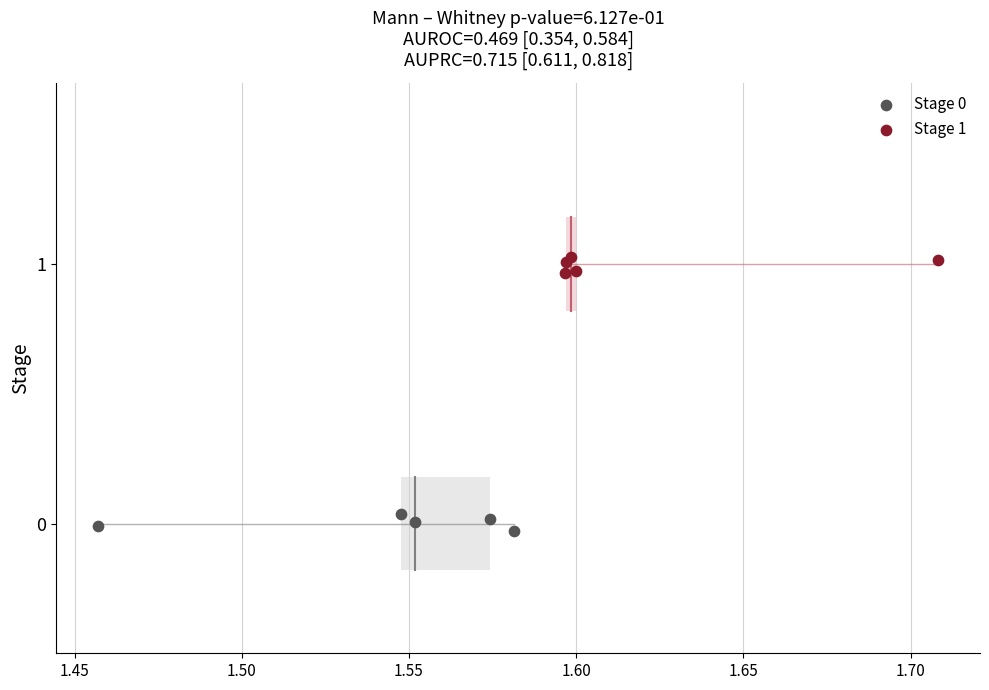

Which series reaches the maximum Y coordinate?

Stage 1